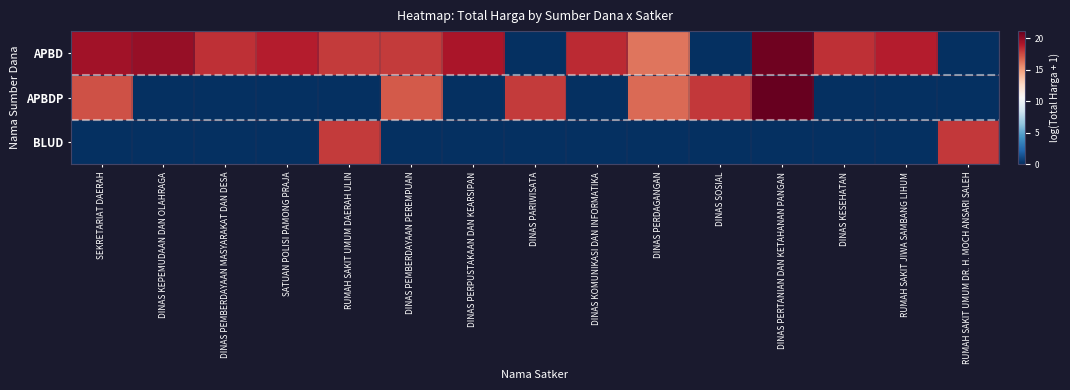

How many series are shown in this chart?

3